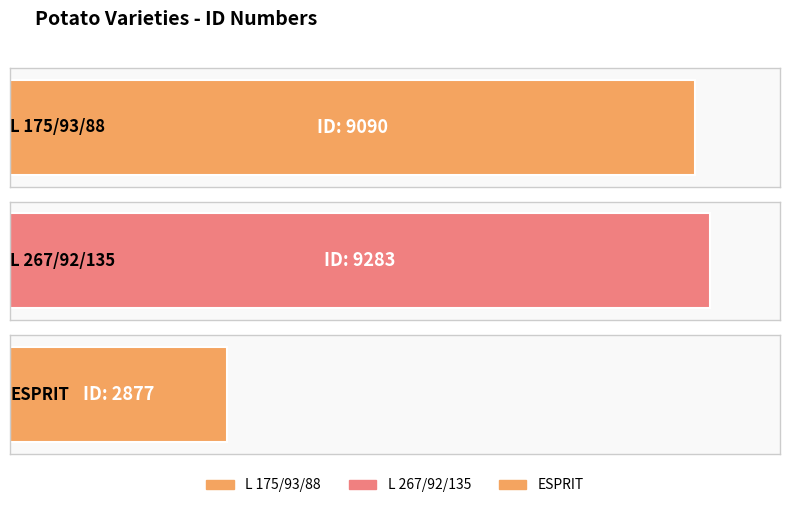

What is the greatest value displayed?

9283